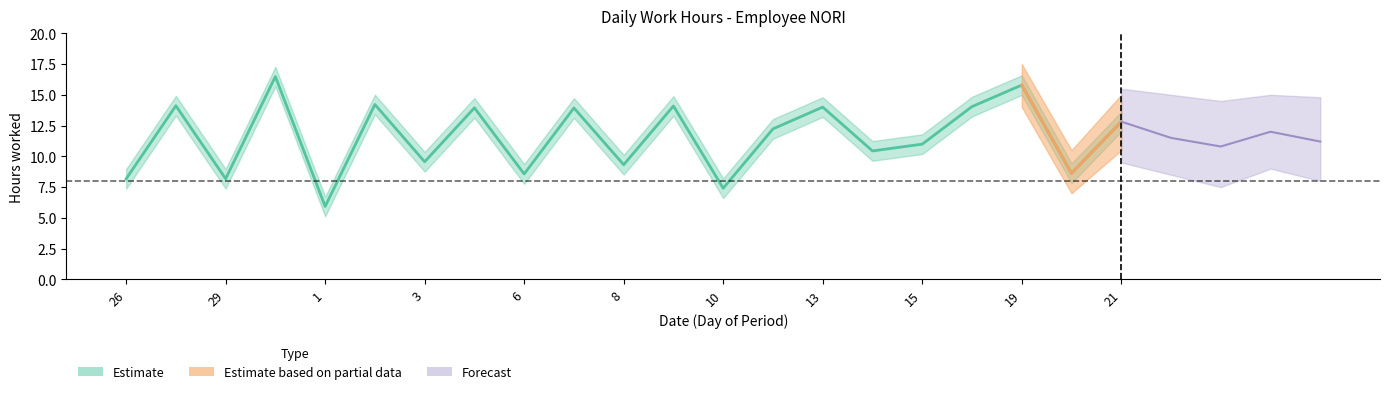

What is the sum of the Low_lower values at 9 and 28?

26.6